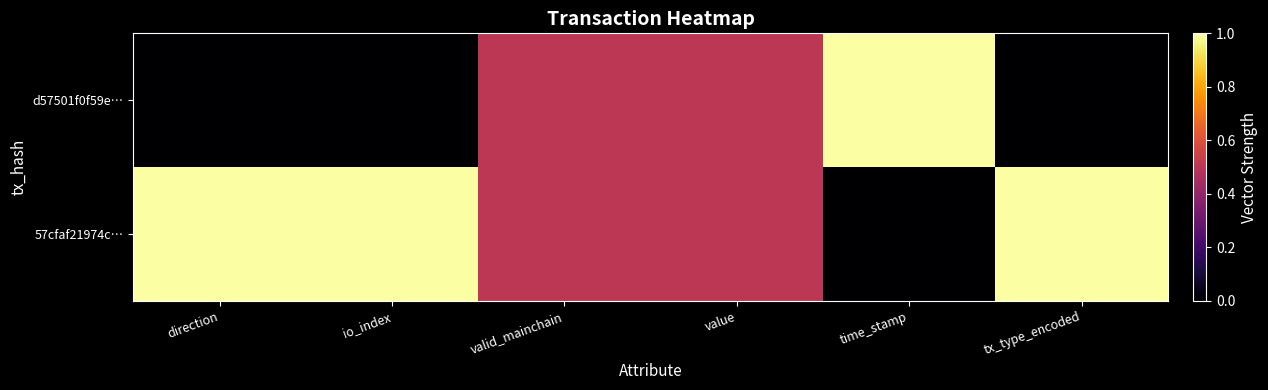

Rank the series at direction from highest to lowest value.

57cfaf21974c…, d57501f0f59e…